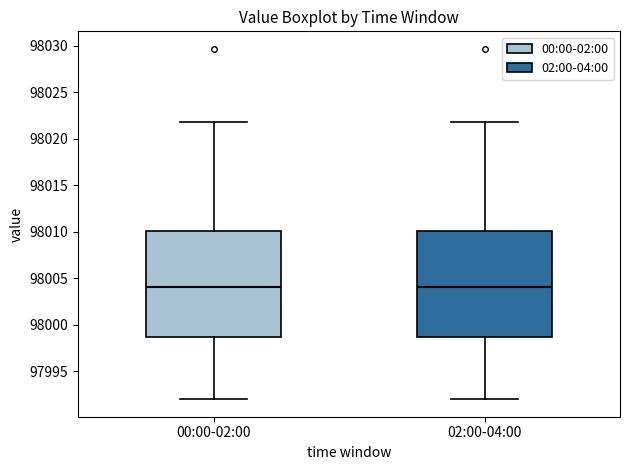

Reading left to right, read every box against the y-axis: the position of its median line, the range the box covers, and the ends of its whiskers. The values are not printed on the chart, so give them approximately, as read against the axis.

00:00-02:00: median 98004.0, box 97998.5 to 98010.0, whiskers 97992.0 to 98022.0
02:00-04:00: median 98004.0, box 97998.5 to 98010.0, whiskers 97992.0 to 98022.0